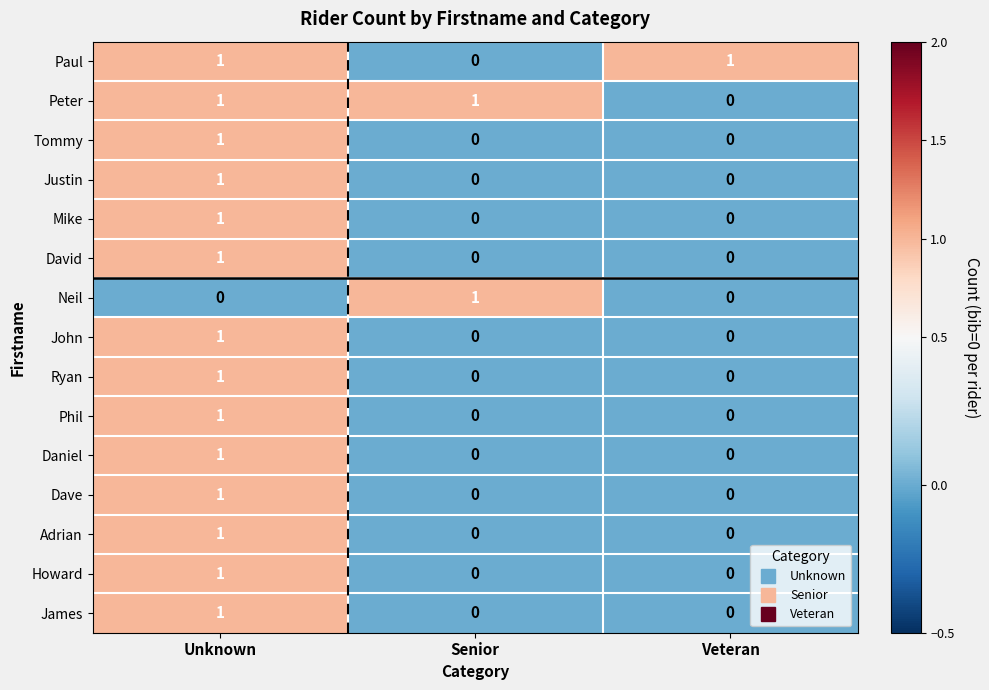

What is the total value across all series at Veteran?

1